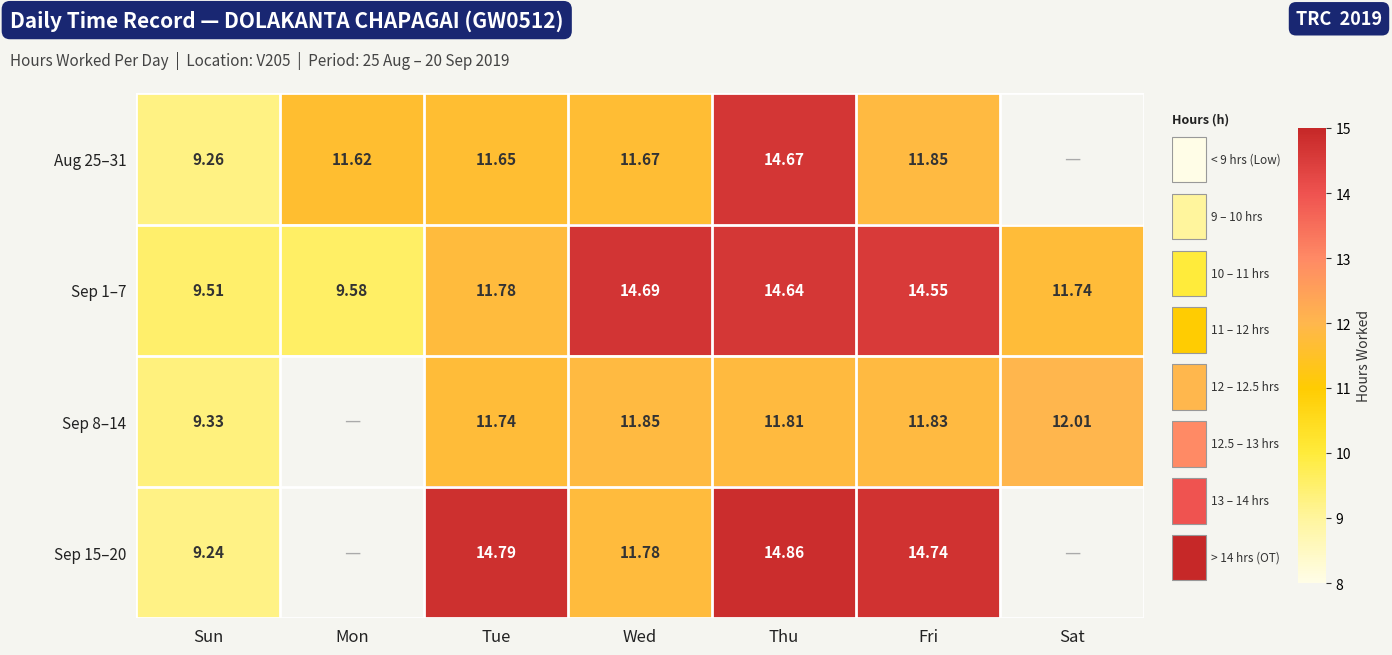

Is the value of Sep 15–20 at Thu greater than the value of Sep 8–14 at Fri?

Yes